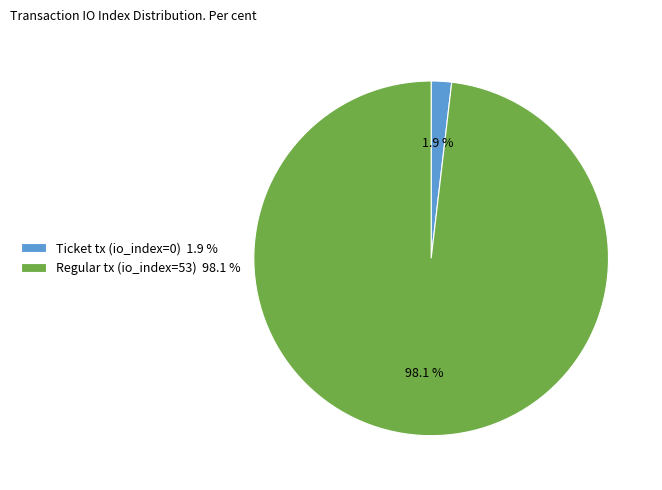

Between Ticket tx (io_index=0) 1.9 % and Regular tx (io_index=53) 98.1 %, which is larger?

Regular tx (io_index=53) 98.1 %